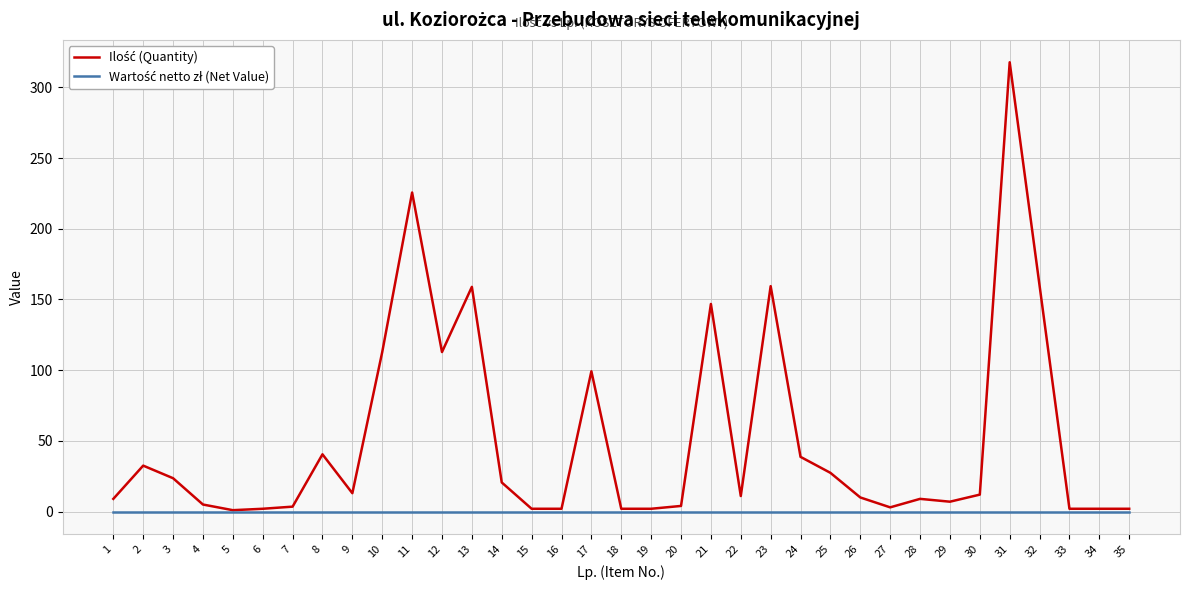

What is the difference between the highest and lowest values at 22?

11.0